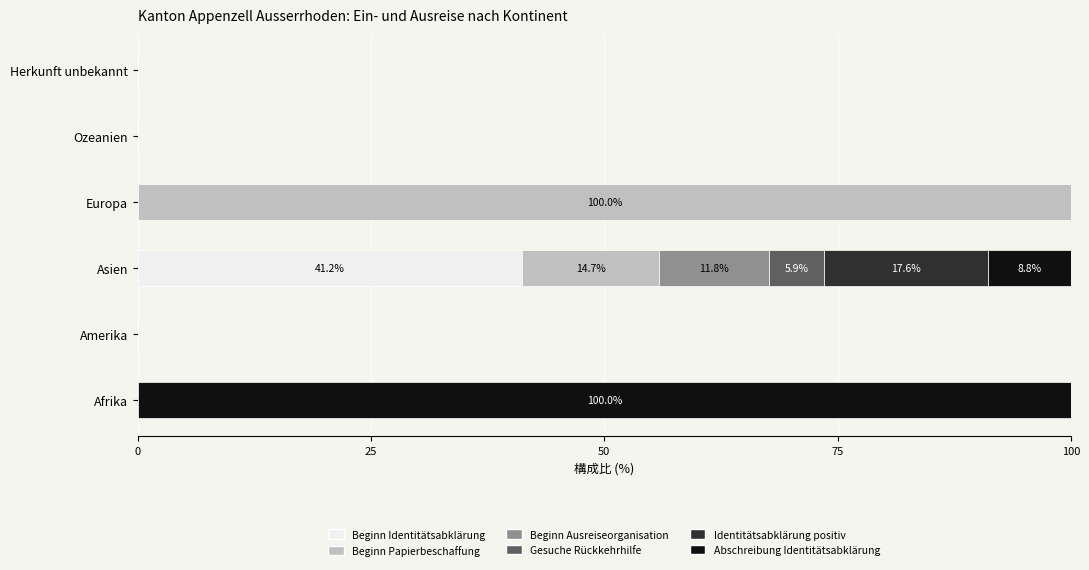

What is the total value across all series at Europa?

100.0